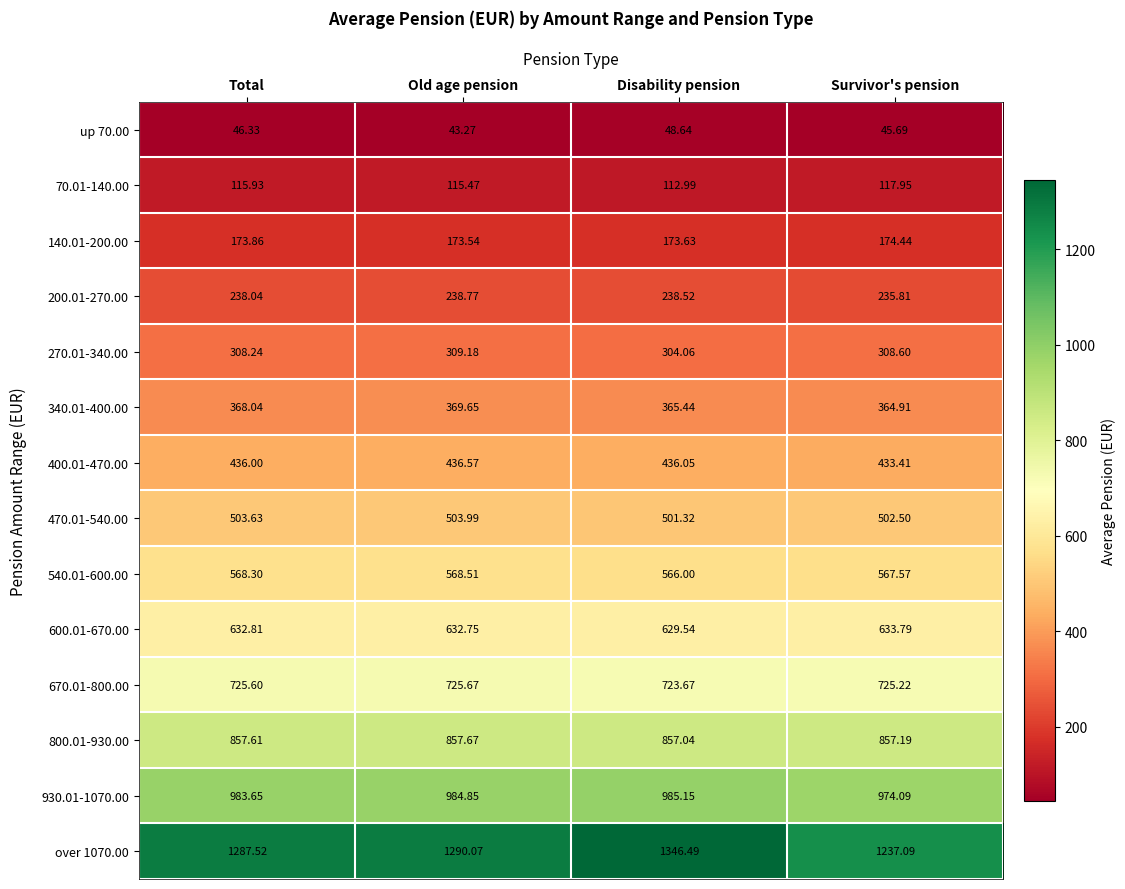

Where is 340.01-400.00 nearest to the value 367?

Total